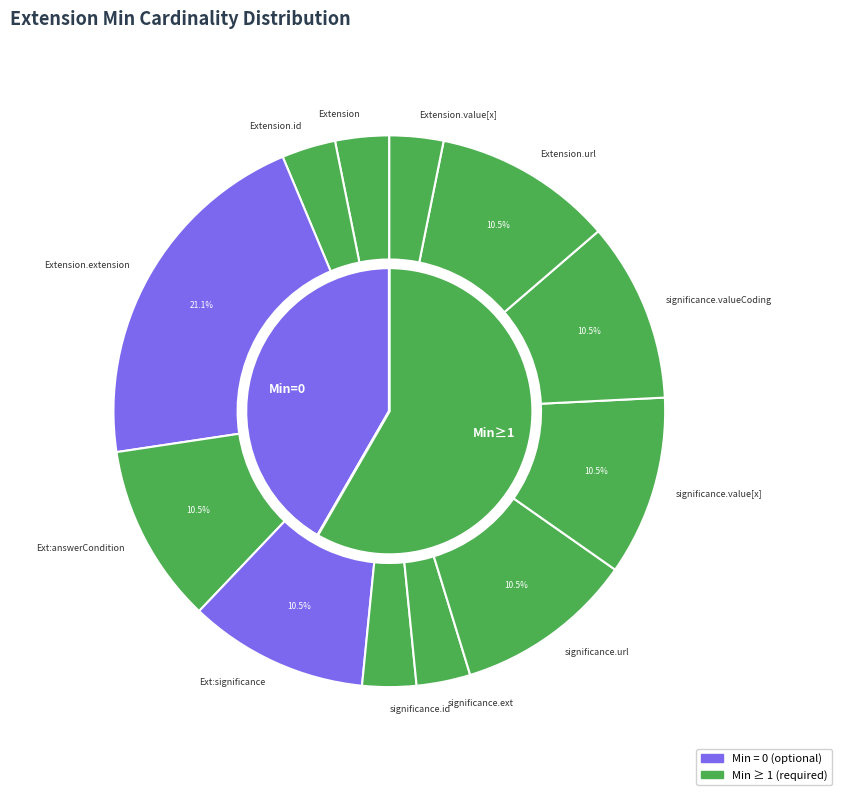

Which slice is the largest?

Extension.extension